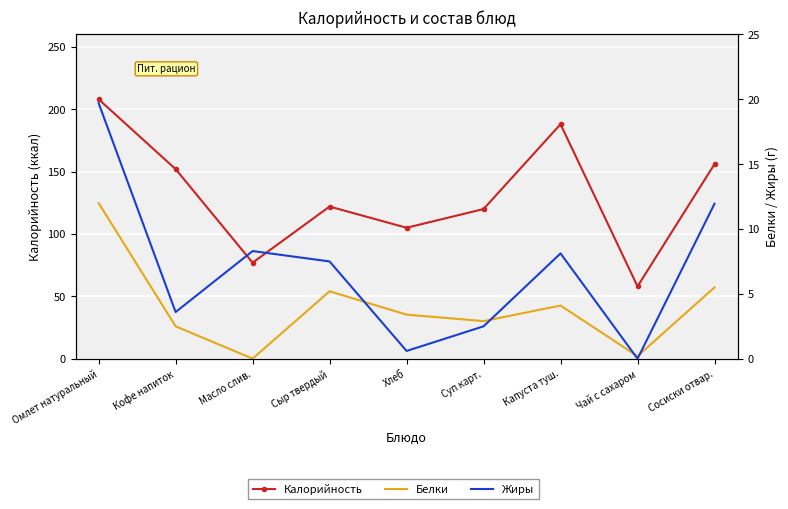

What is the value of the Калорийность point at the 7th from the left?

188.0